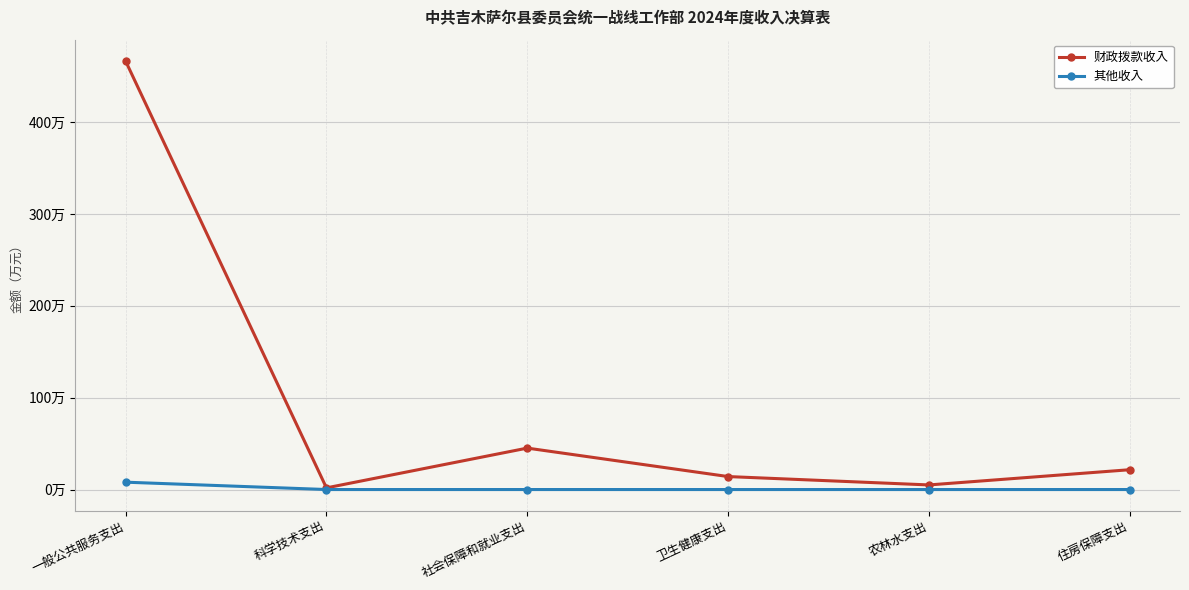

Rank the categories by 财政拨款收入 value from highest to lowest.

一般公共服务支出, 社会保障和就业支出, 住房保障支出, 卫生健康支出, 农林水支出, 科学技术支出